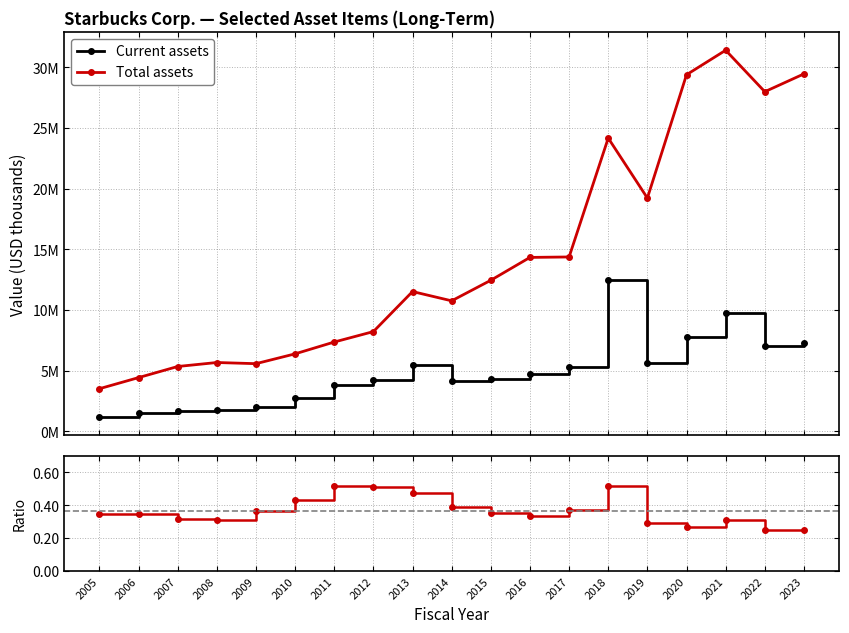

True or false: Current assets and Total assets cross at least once.

False